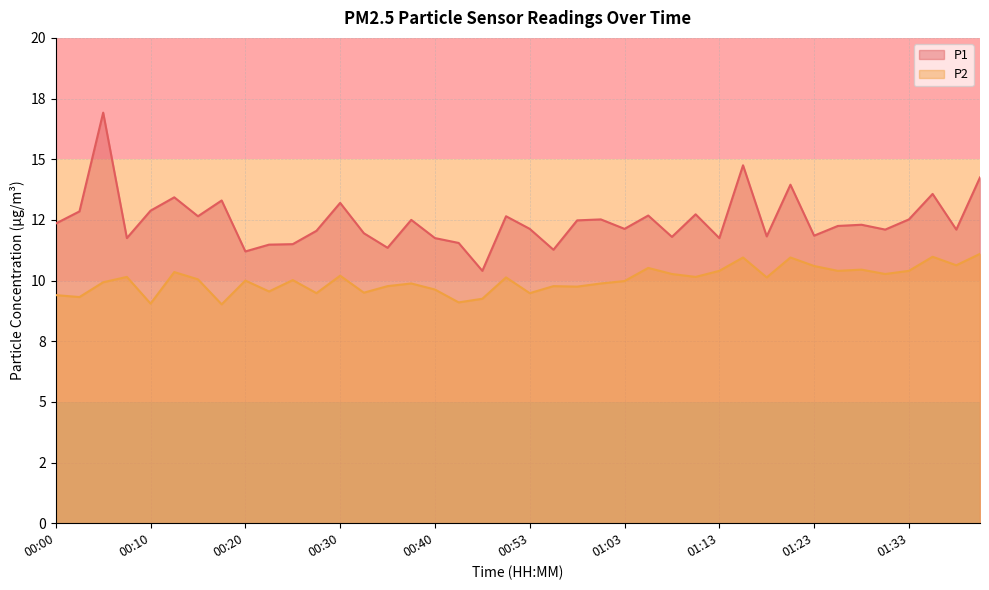

The P2 series shows 11.1 at 39. True or false?

True